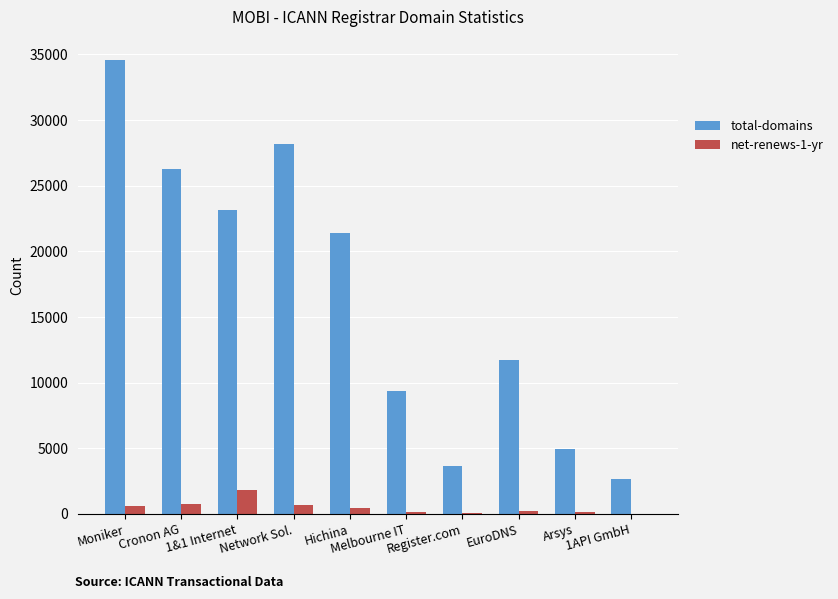

Between Melbourne IT and Arsys, which series saw the biggest shift?

total-domains